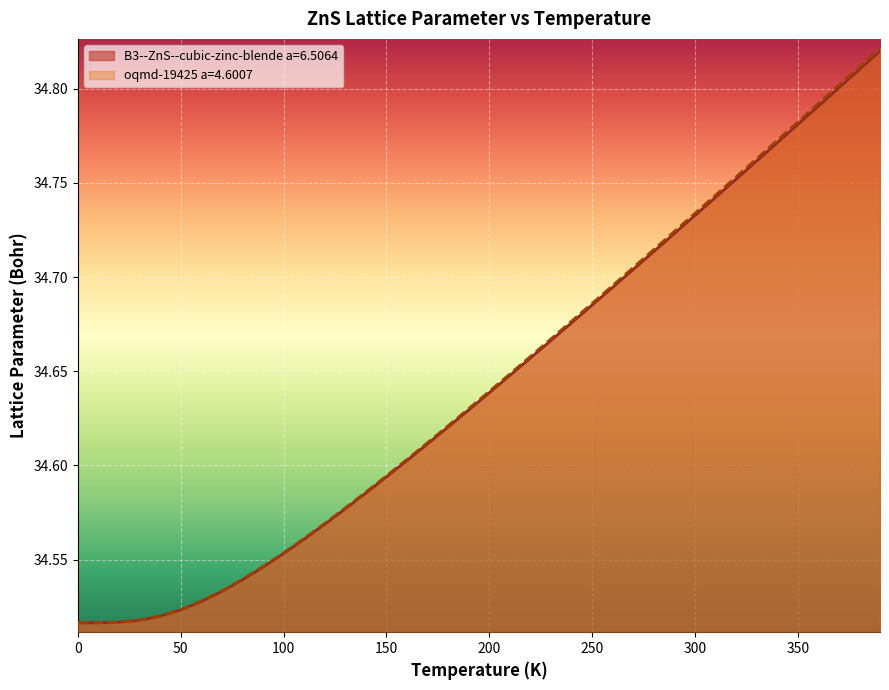

True or false: oqmd-19425 a=4.6007 and B3--ZnS--cubic-zinc-blende a=6.5064 intersect in this chart.

True